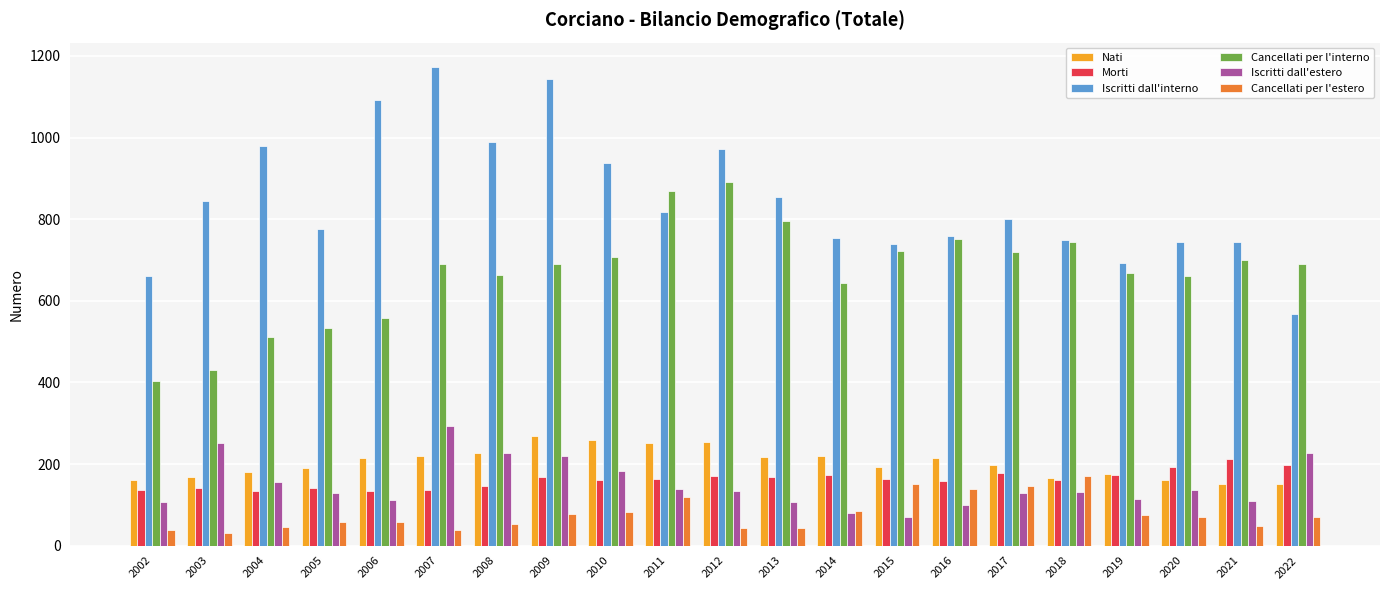

Which series has the largest range (max minus min)?

Iscritti dall'interno